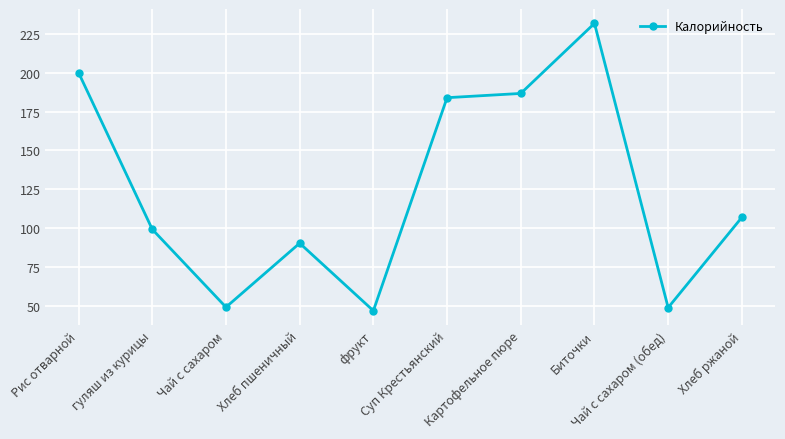

Where is the data nearest to the value 139?

Хлеб ржаной